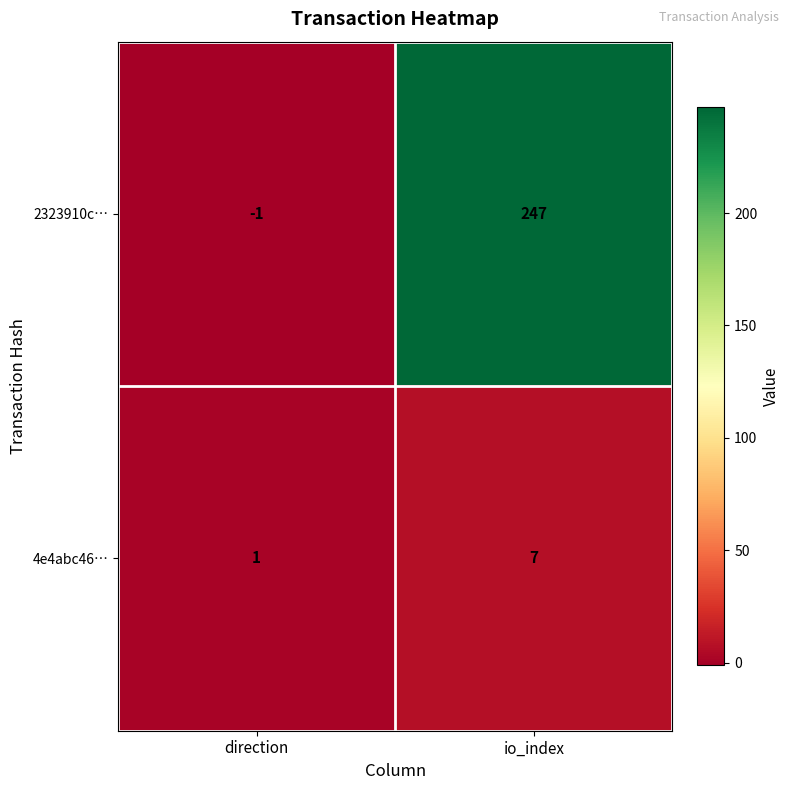

How many values in 2323910c… are above zero?

1